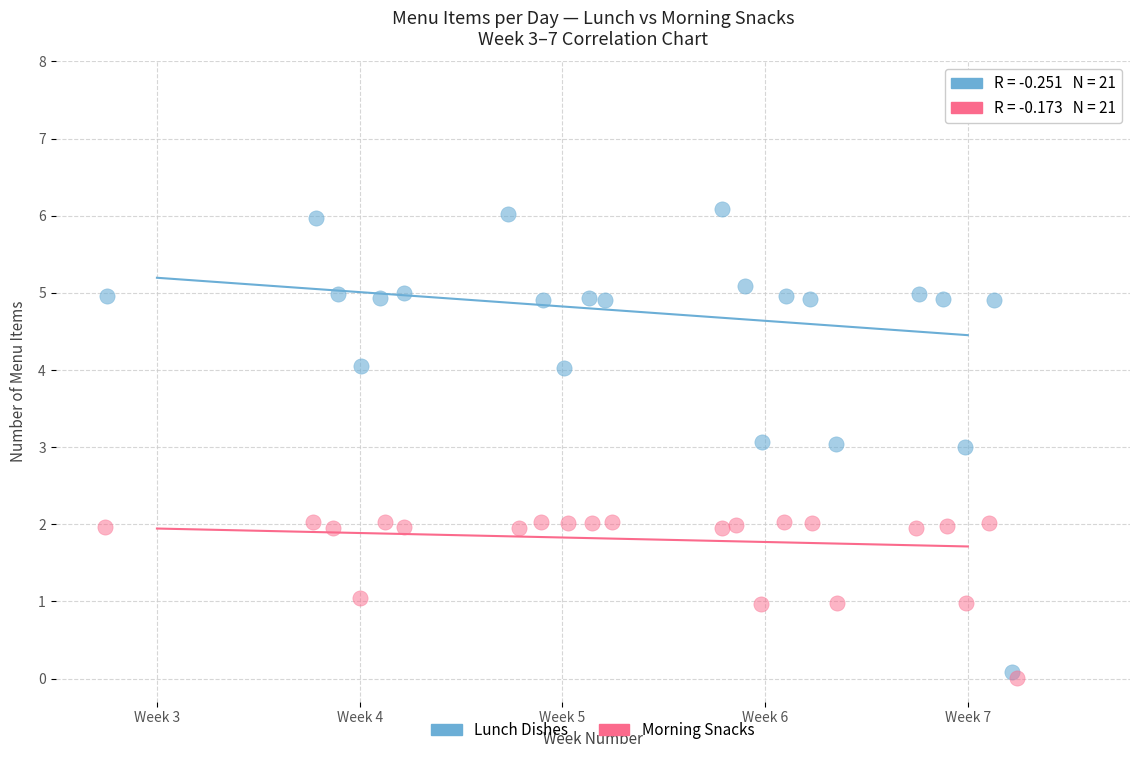

What are all the series names shown in the legend?

Lunch Dishes, Morning Snacks